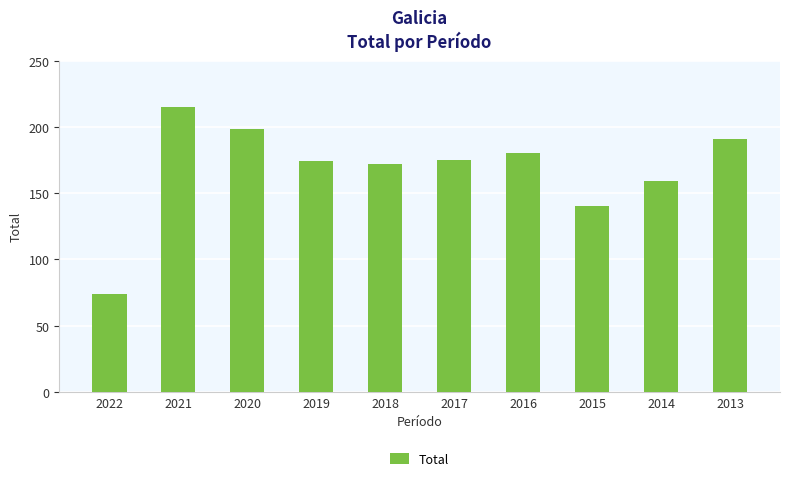

How many bars are there in total?

10